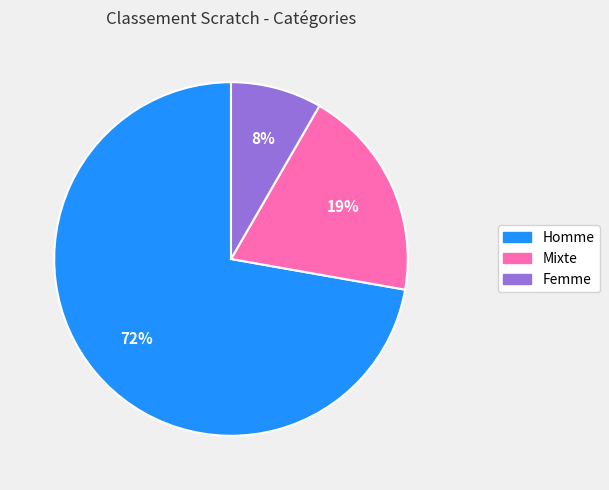

Combined, do Homme and Femme account for over 50%?

Yes